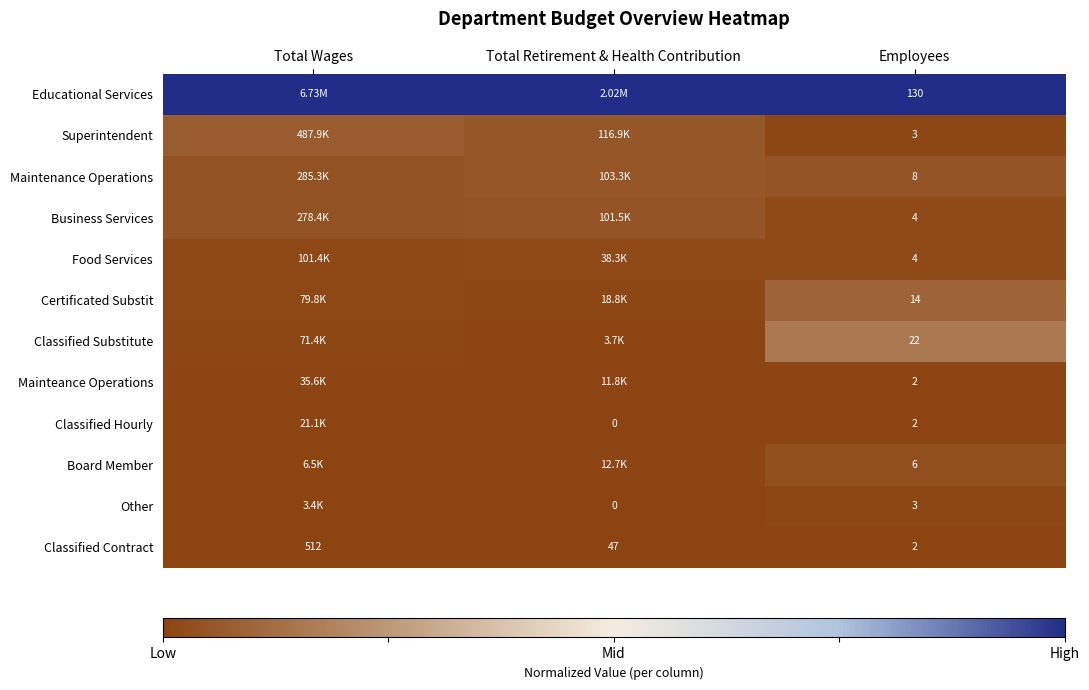

How many series are shown in this chart?

12